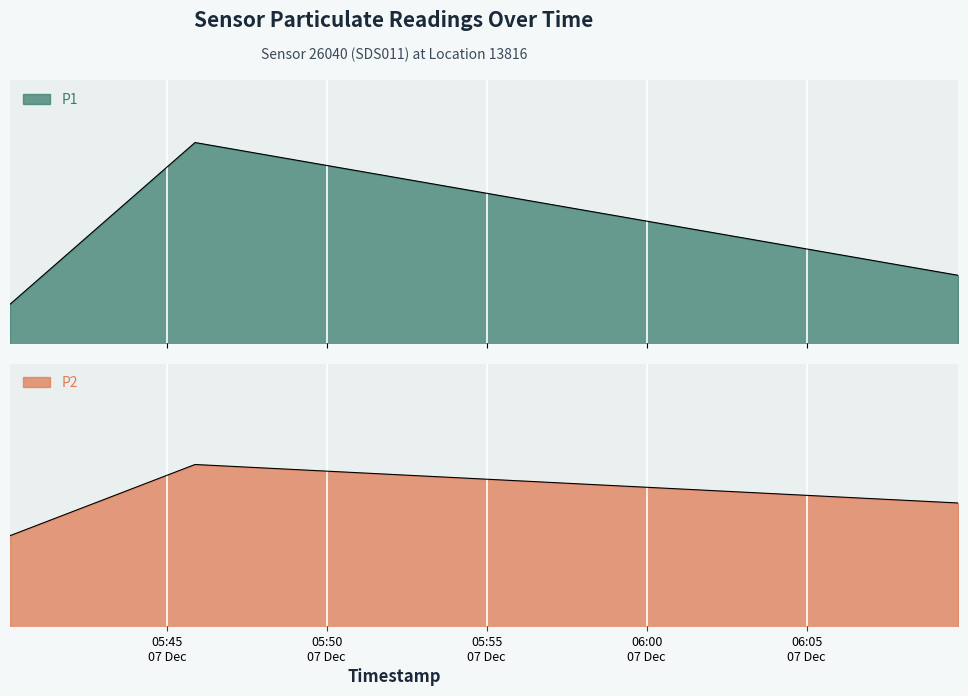

Which series has the widest spread of values?

P1